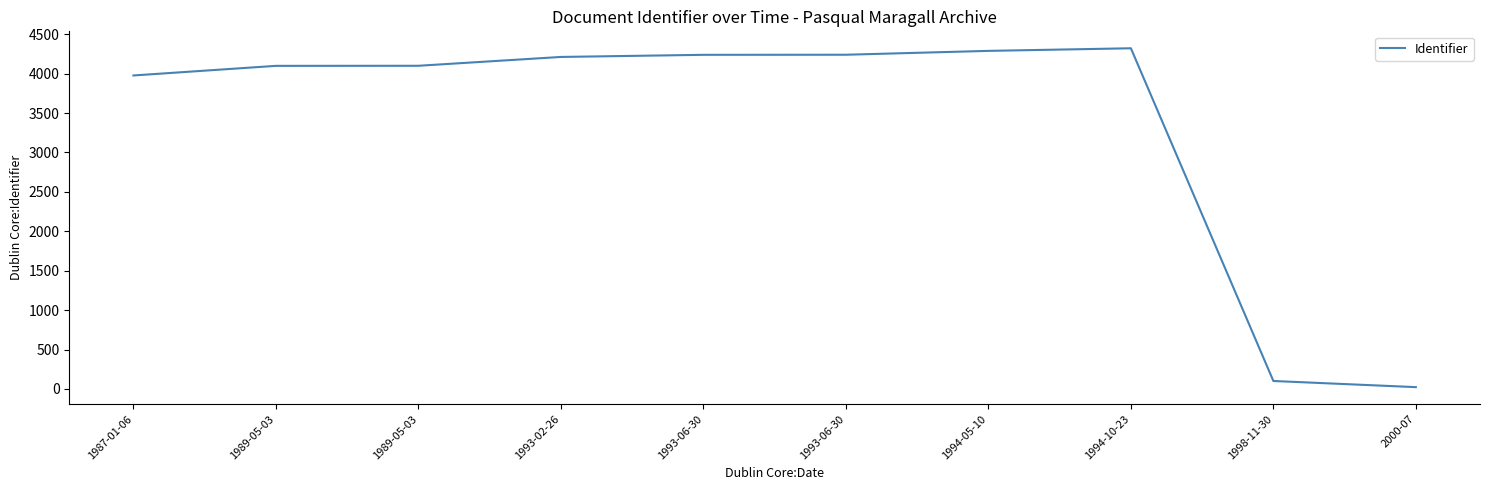

What is the label of the 9th point from the left?

1998-11-30